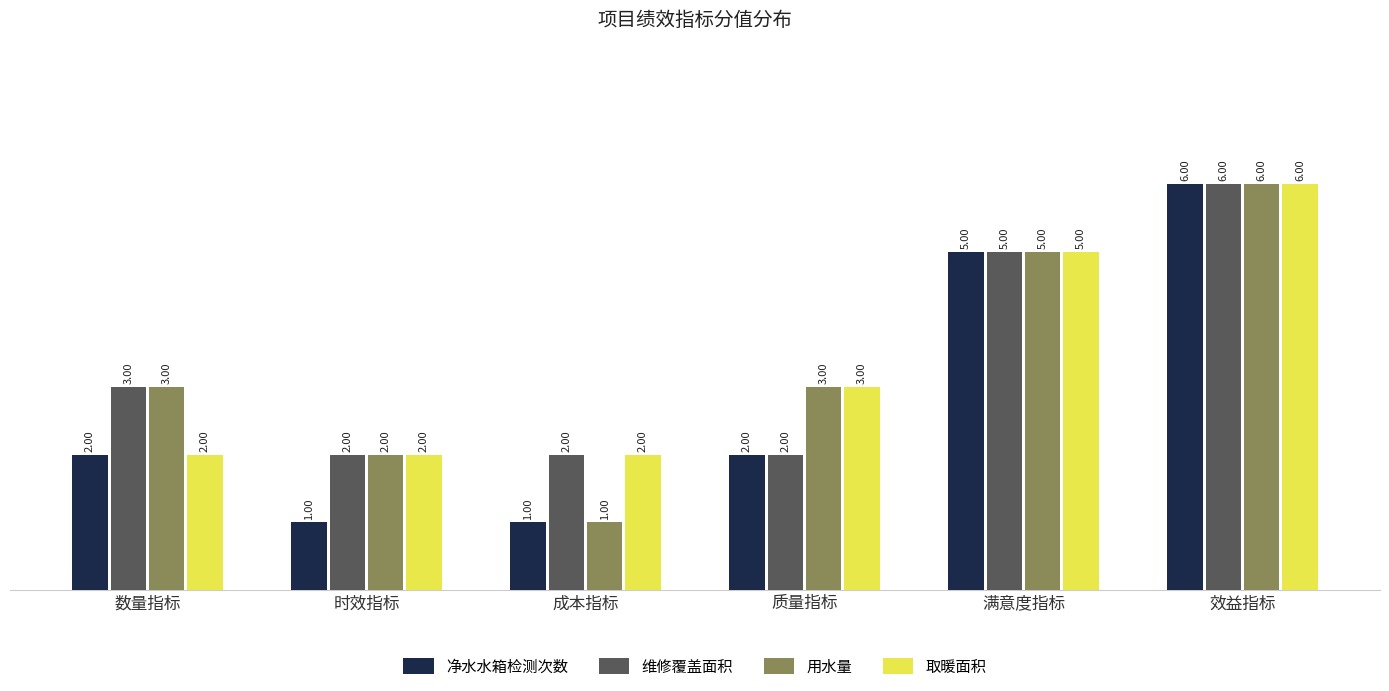

Reading left to right, what are all the values shown in this chart?

净水水箱检测次数: 数量指标=2	时效指标=1	成本指标=1	质量指标=2	满意度指标=5	效益指标=6
维修覆盖面积: 数量指标=3	时效指标=2	成本指标=2	质量指标=2	满意度指标=5	效益指标=6
用水量: 数量指标=3	时效指标=2	成本指标=1	质量指标=3	满意度指标=5	效益指标=6
取暖面积: 数量指标=2	时效指标=2	成本指标=2	质量指标=3	满意度指标=5	效益指标=6